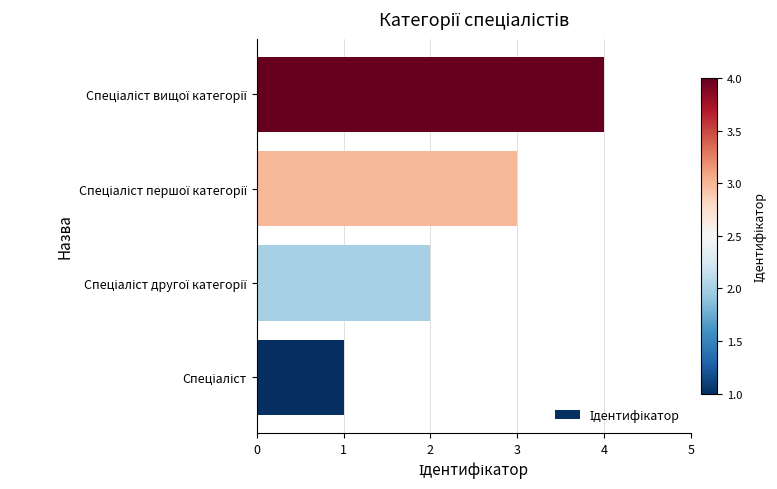

What is the greatest value displayed?

4